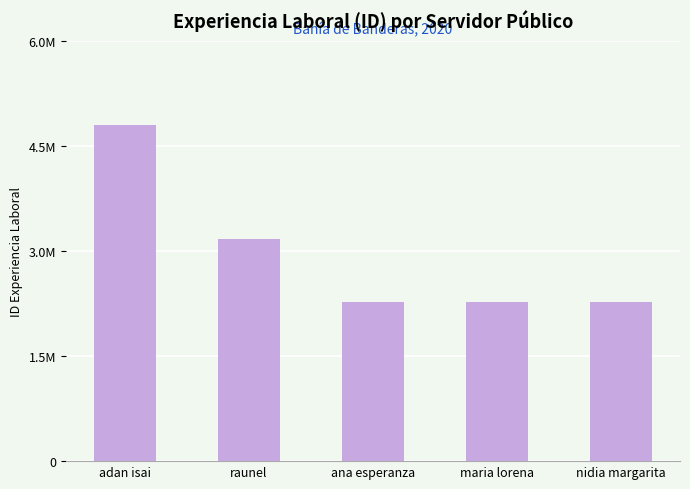

Reading left to right, extract all data points from this chart.

adan isai=4804602	raunel=3173832	ana esperanza=2272299	maria lorena=2272298	nidia margarita=2272297